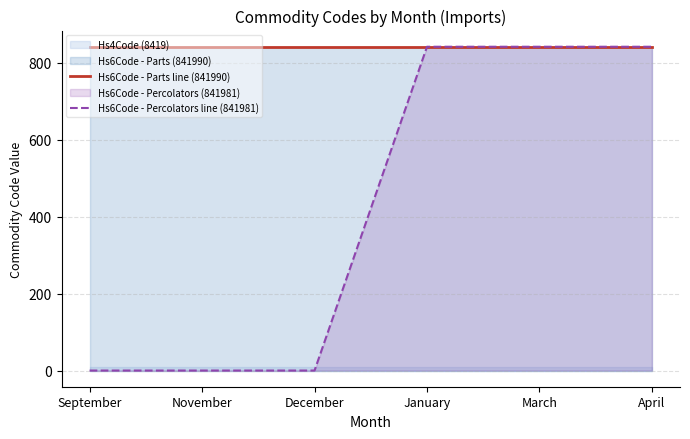

Is the value of Hs6Code - Parts line (841990) at September greater than the value of Hs6Code - Percolators line (841981) at November?

Yes